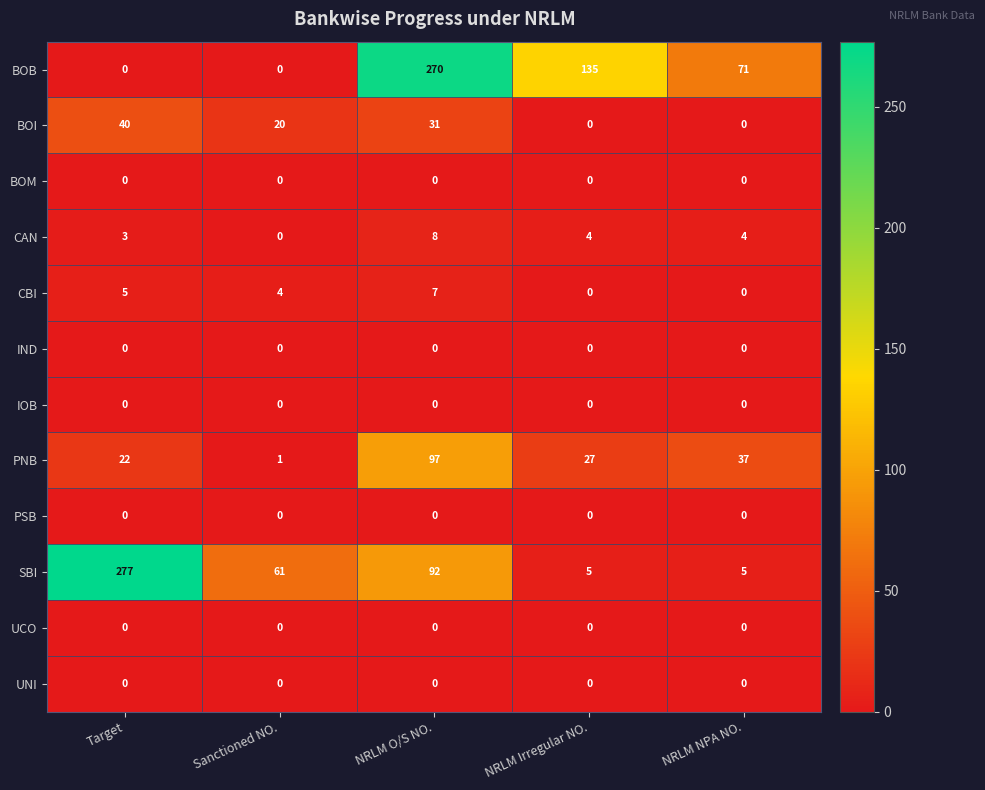

What is the maximum value shown in the chart?

277